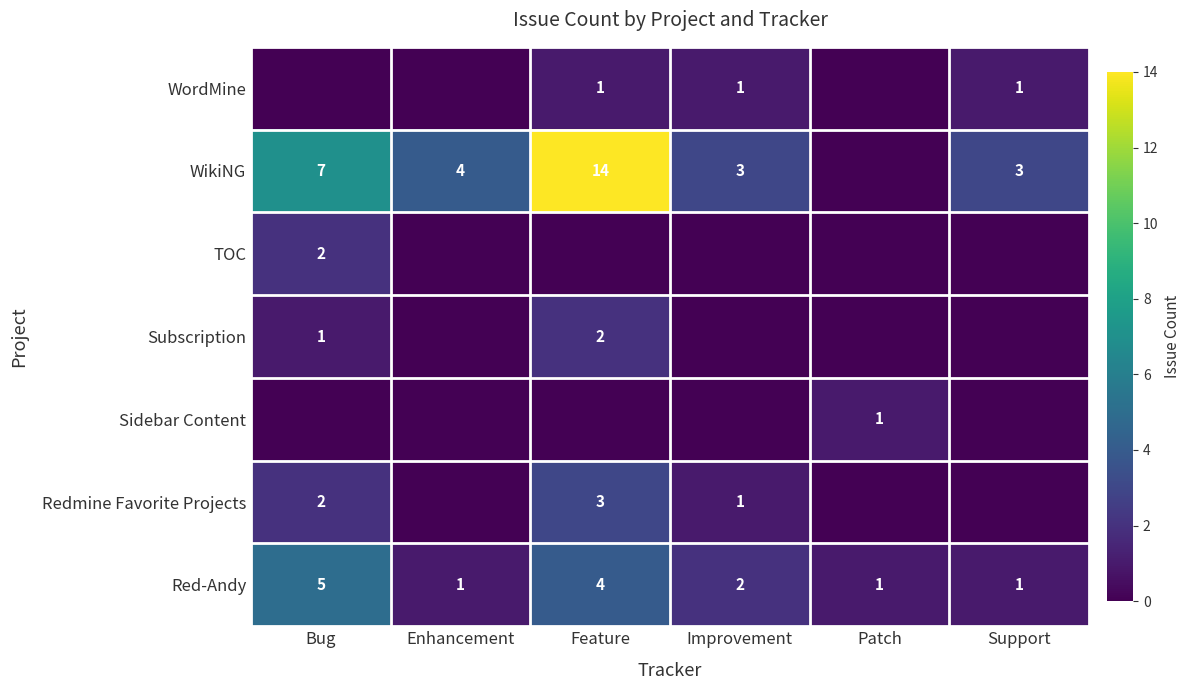

The Subscription series shows 3 at Feature. True or false?

False